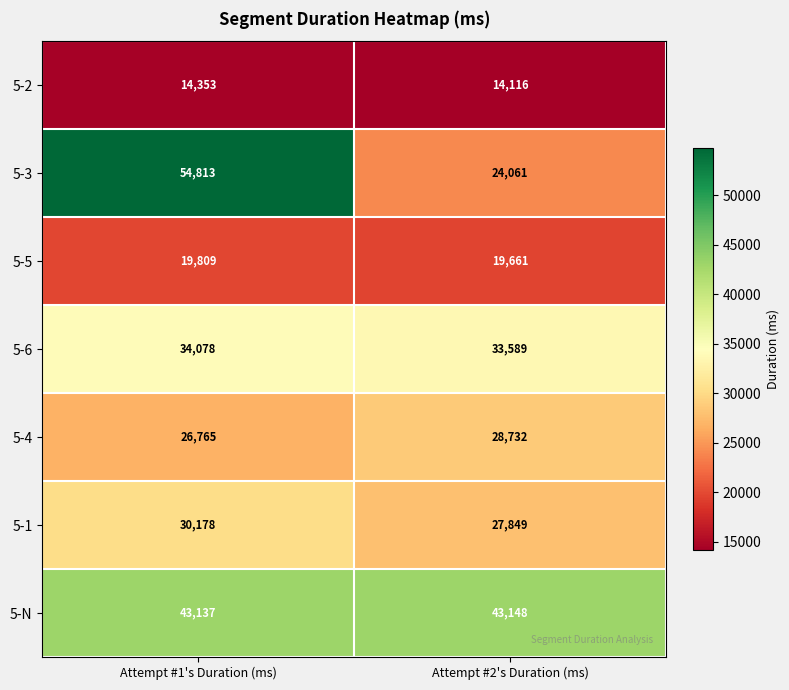

Reading left to right, transcribe all the data shown in this chart.

5-2: 14353	14116
5-3: 54813	24061
5-5: 19809	19661
5-6: 34078	33589
5-4: 26765	28732
5-1: 30178	27849
5-N: 43137	43148